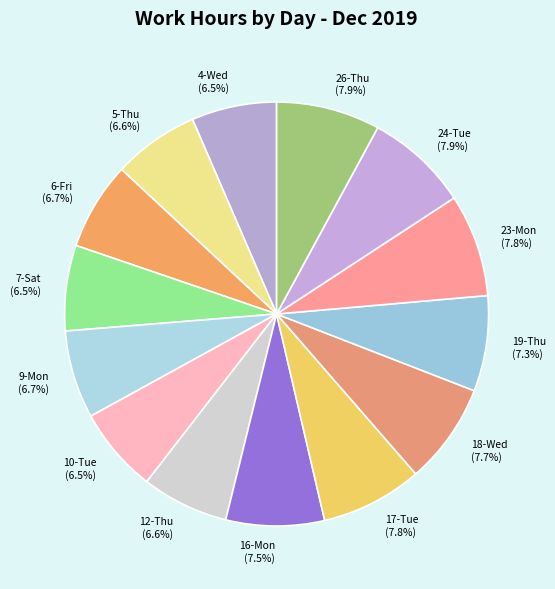

What portion of the pie excludes 16-Mon (7.5%)?

92.5%